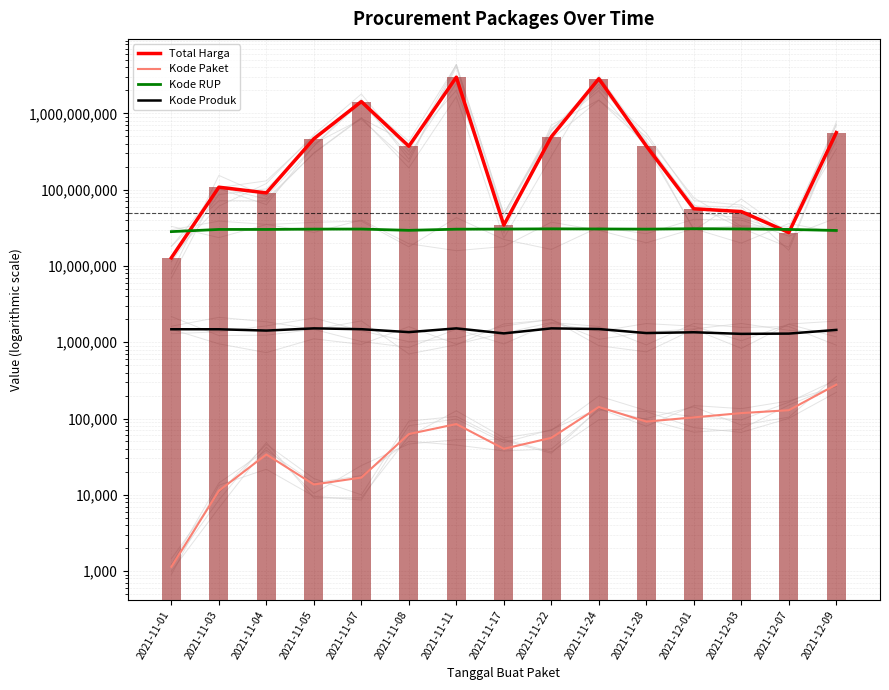

The value of Kode Paket at 2021-11-24 is 68390. True or false?

False